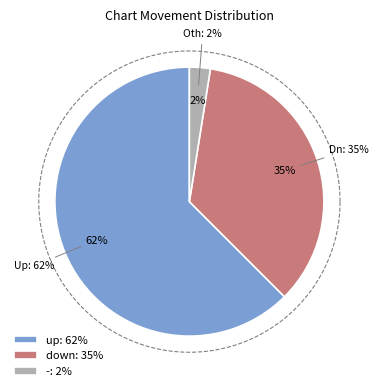

To the nearest percent, what is the average slice percentage?

33%